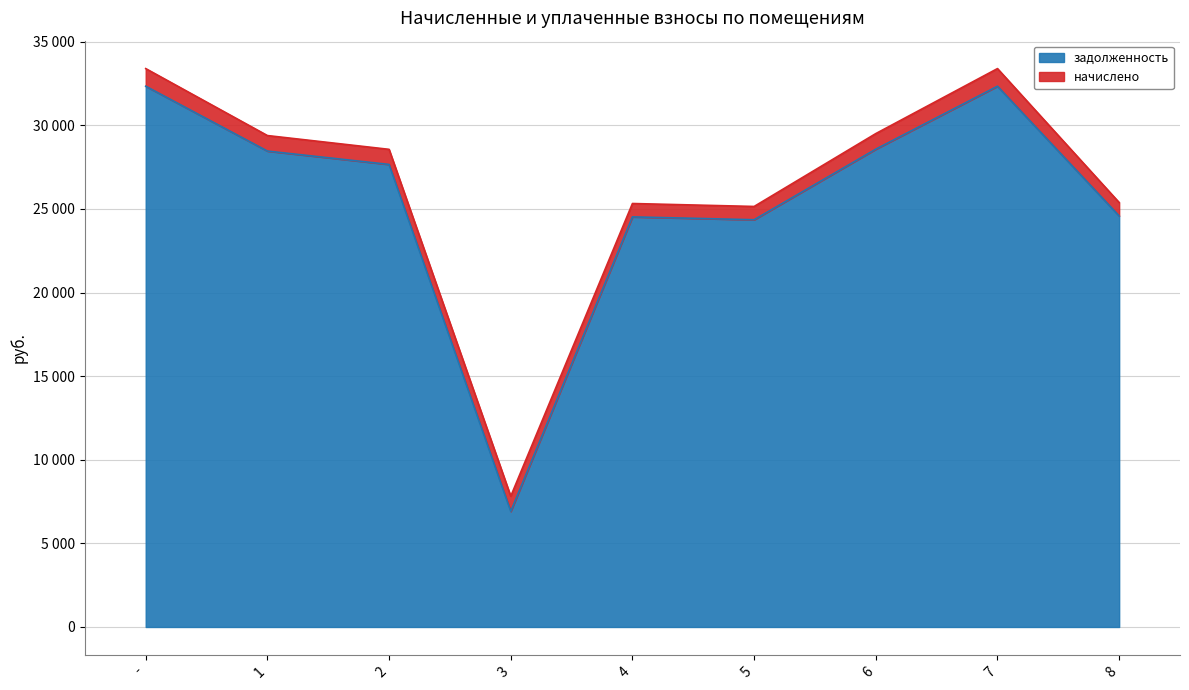

Reading left to right, extract all data points from this chart.

32339.5	28461.1	27662.5	6914.1	24525.5	24354.5	28575.0	32339.5	24582.5